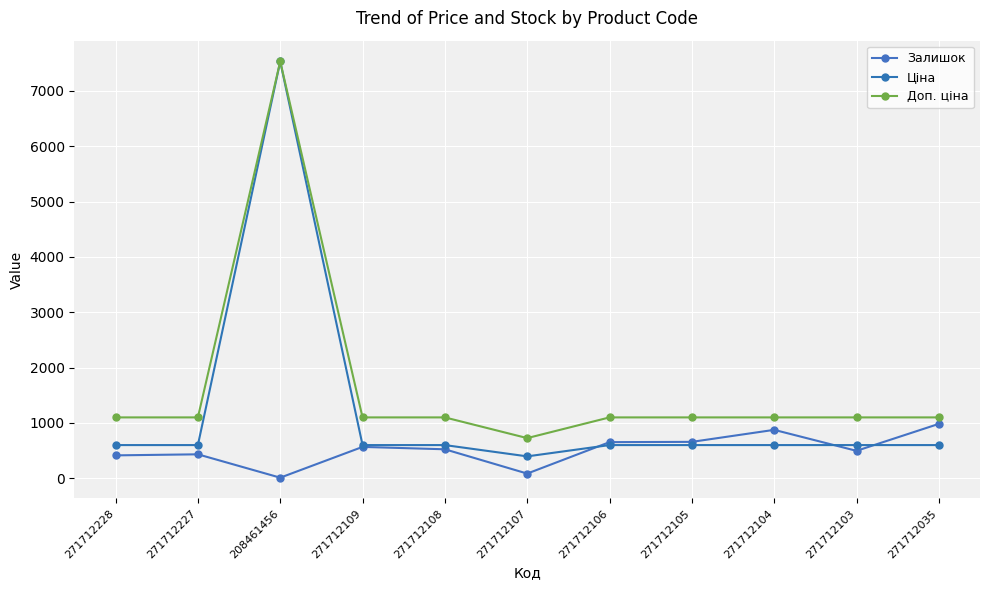

True or false: Доп. ціна has more than 1 interior local peaks.

False